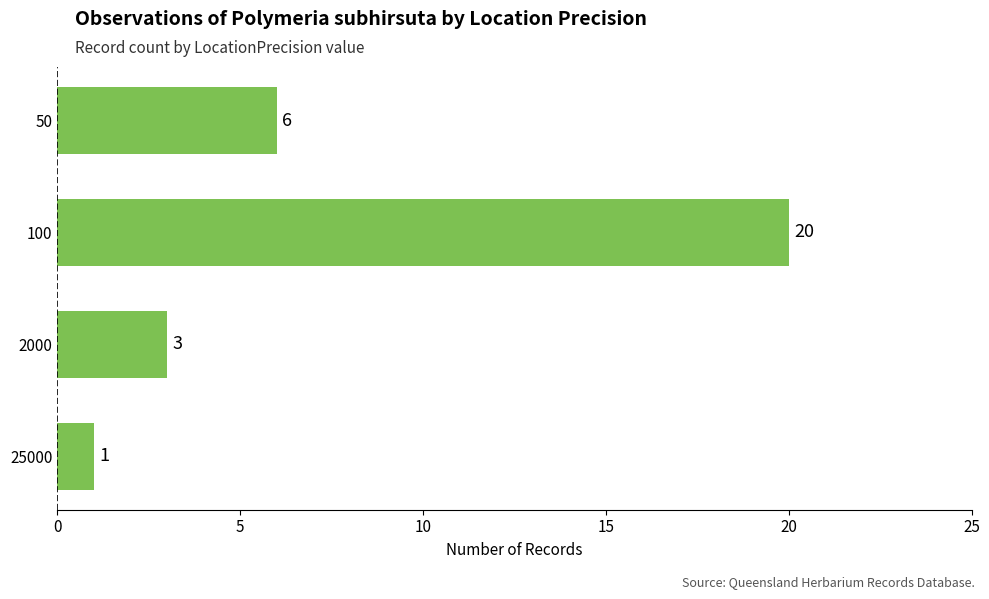

Reading bottom to top, list all the values displayed in this chart.

25000=1	2000=3	100=20	50=6